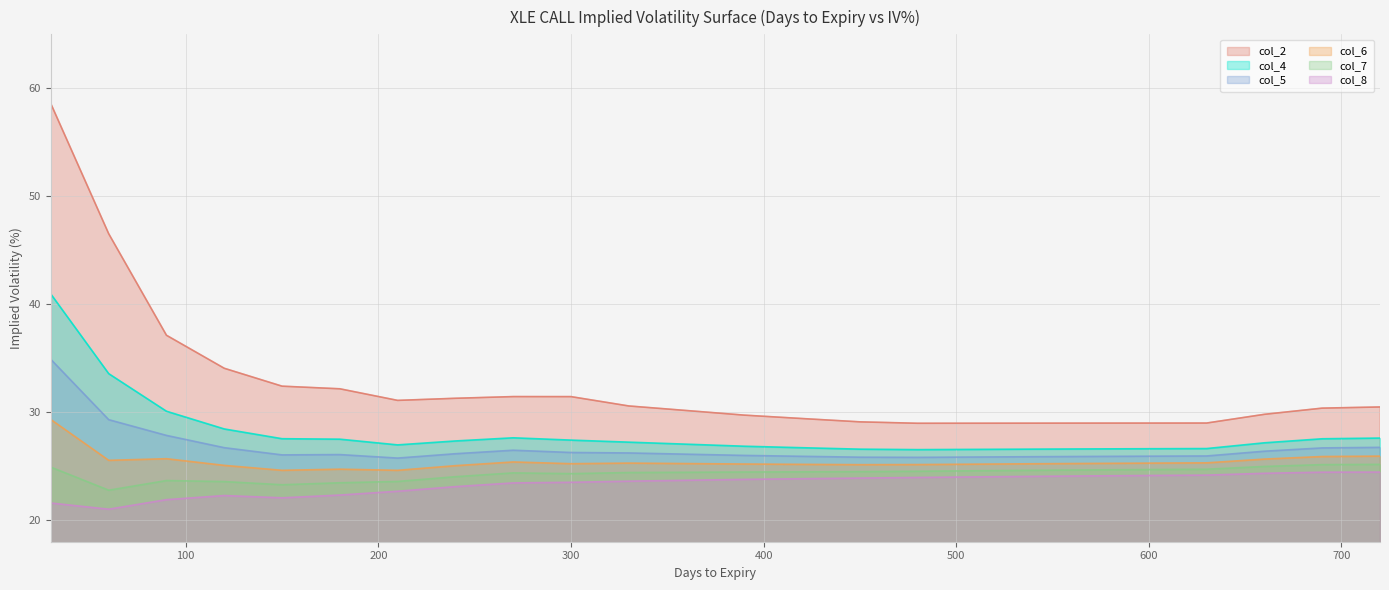

Between 720 and 330, which is larger?

330